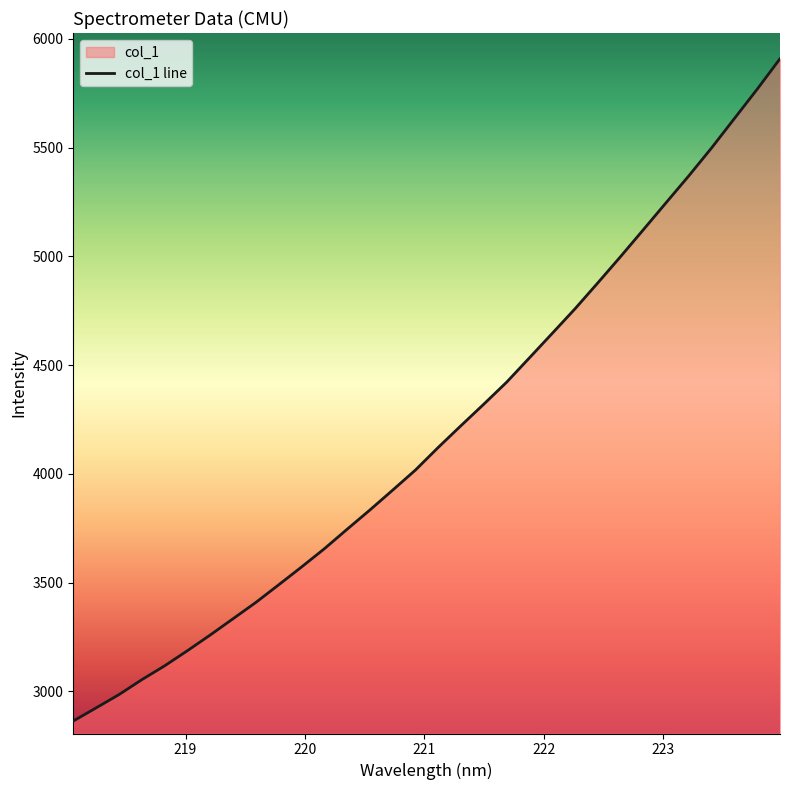

What is the ratio of the value at 222.263 to the value at 218.442?

1.6